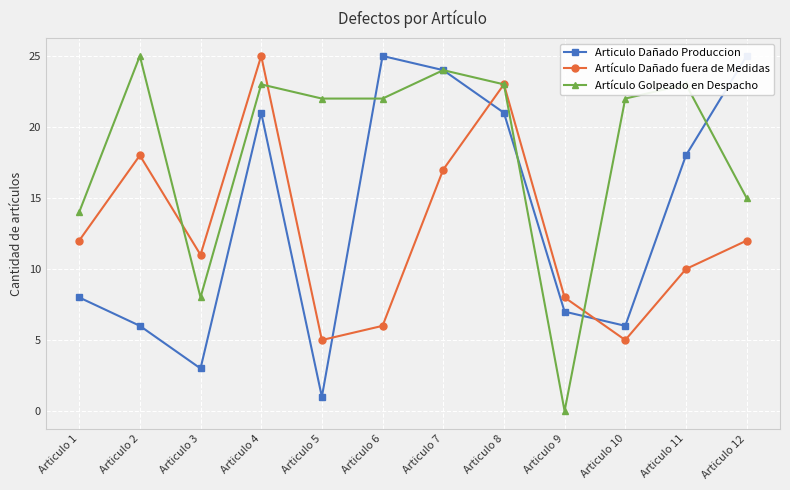

Is it true that Articulo Dañado Produccion equals 21 at Articulo 4?

True